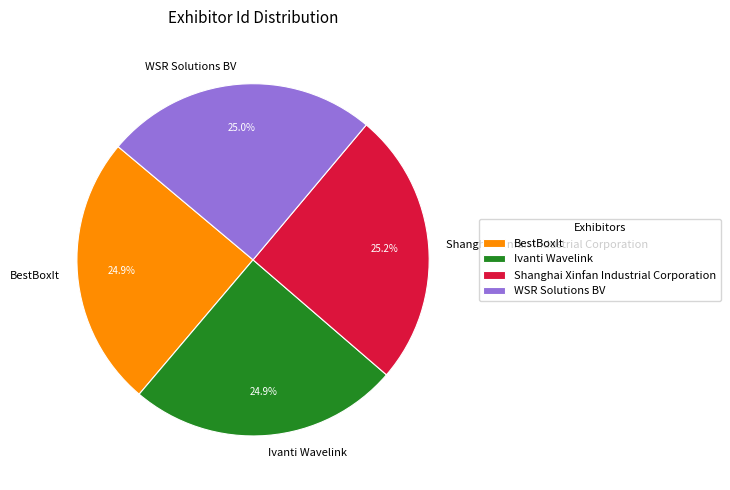

To the nearest percent, what is the average slice percentage?

25%